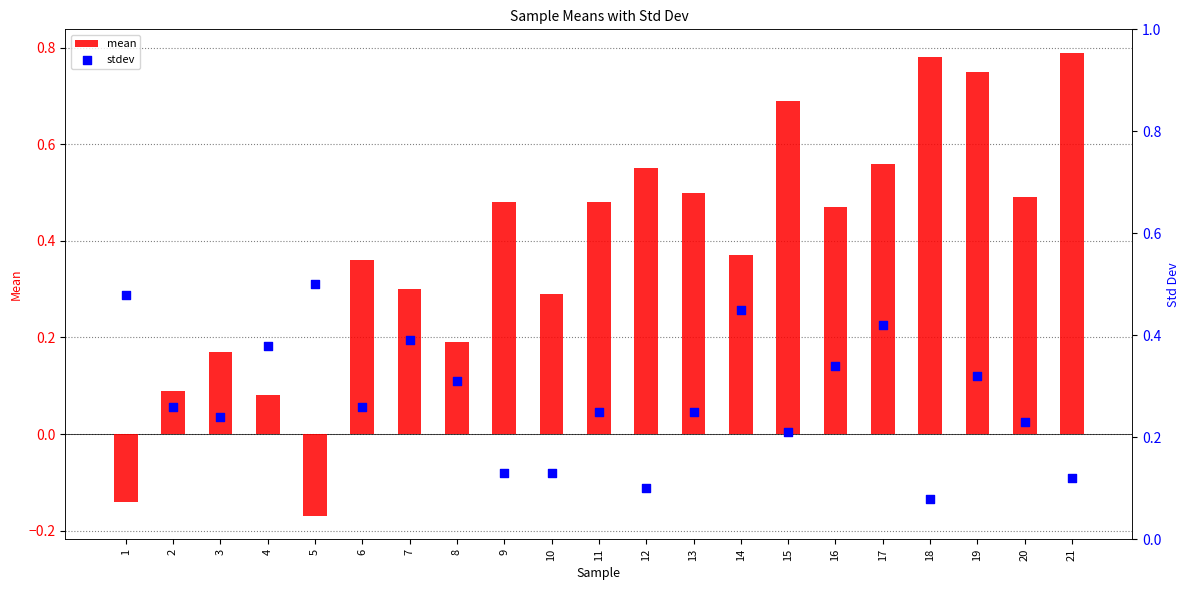

Which series contains the highest Y value?

mean